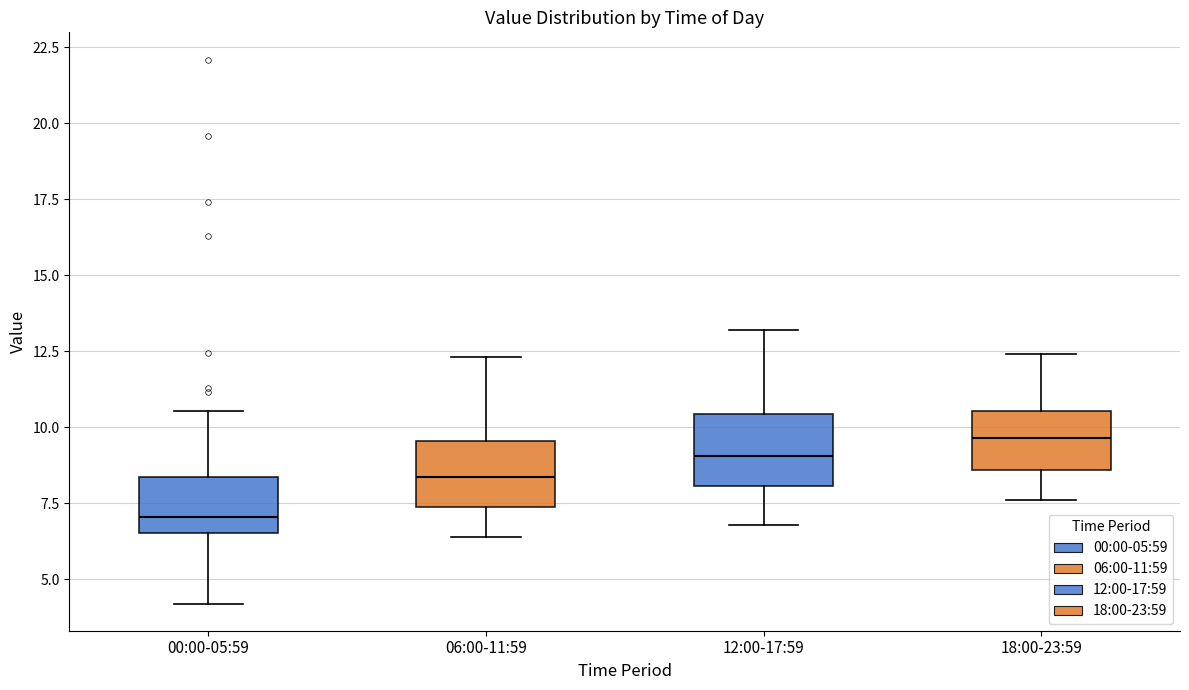

Reading left to right, read every box against the y-axis: the position of its median line, the range the box covers, and the ends of its whiskers. The values are not printed on the chart, so give them approximately, as read against the axis.

00:00-05:59: median 7.0, box 6.5 to 8.5, whiskers 4.0 to 10.5
06:00-11:59: median 8.5, box 7.5 to 9.5, whiskers 6.5 to 12.5
12:00-17:59: median 9.0, box 8.0 to 10.5, whiskers 7.0 to 13.0
18:00-23:59: median 9.5, box 8.5 to 10.5, whiskers 7.5 to 12.5